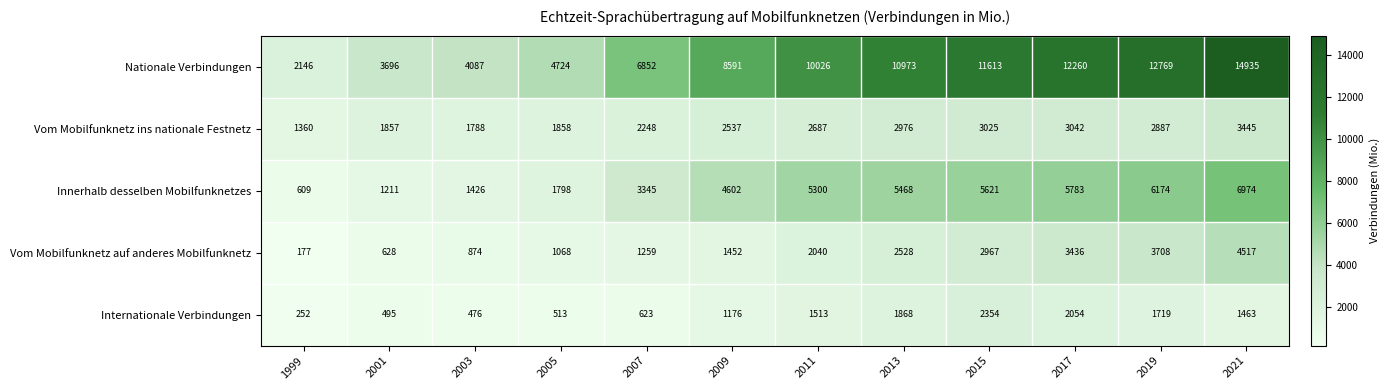

What is the maximum value shown in the chart?

14935